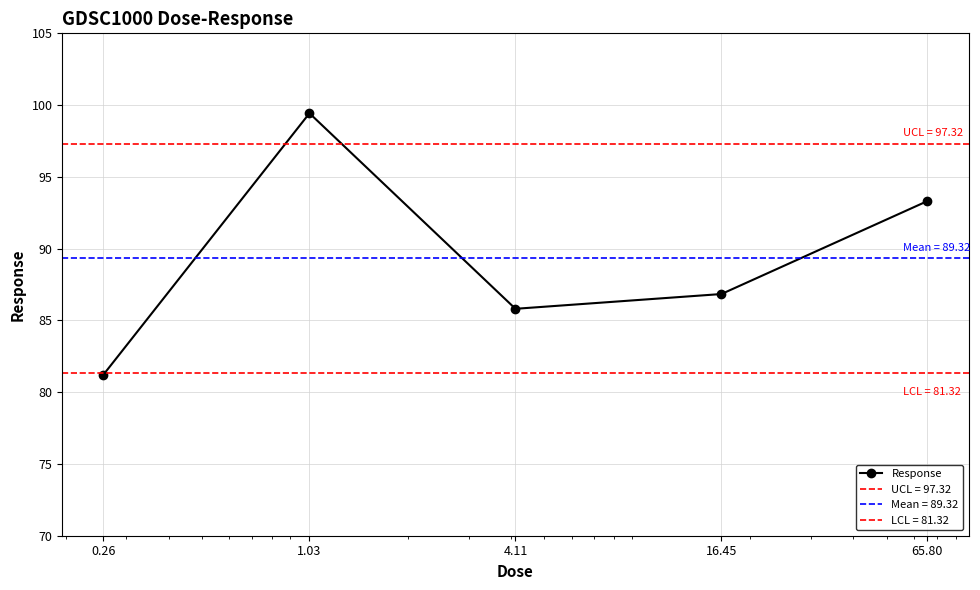

Which has a higher value, 65.80 or 4.11?

65.80